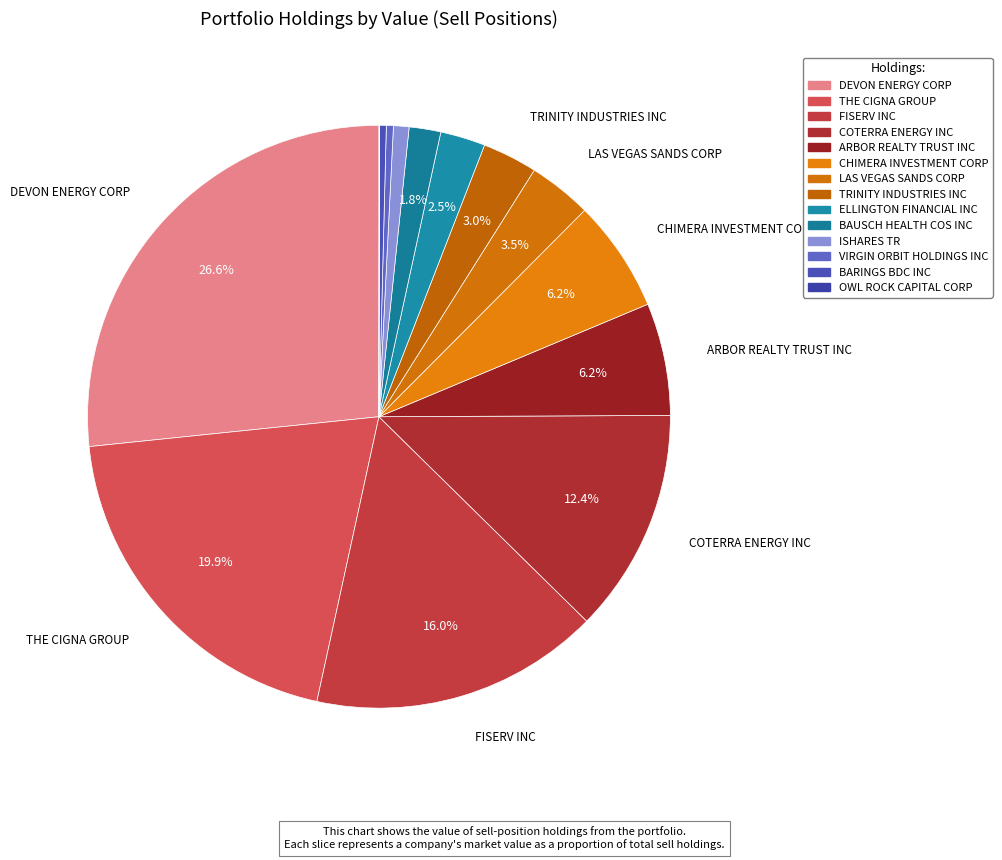

Which slice is the largest?

DEVON ENERGY CORP